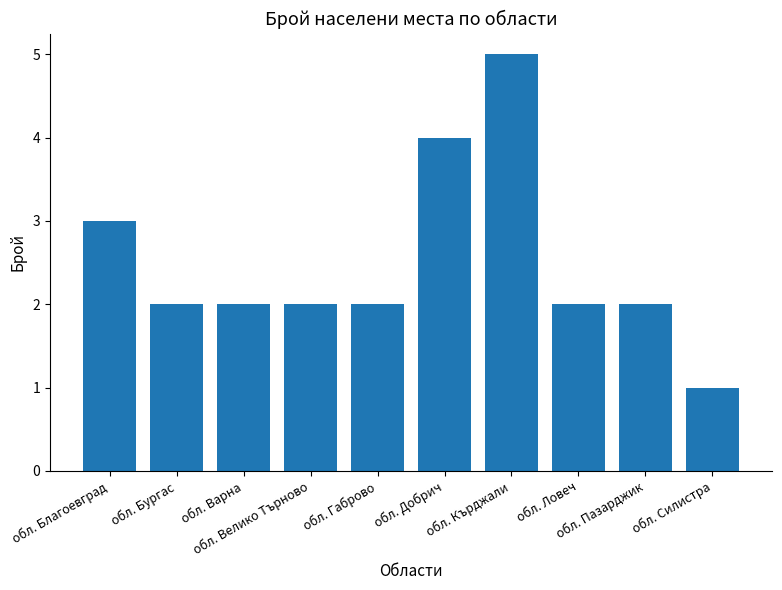

Count the number of data series in this chart.

1